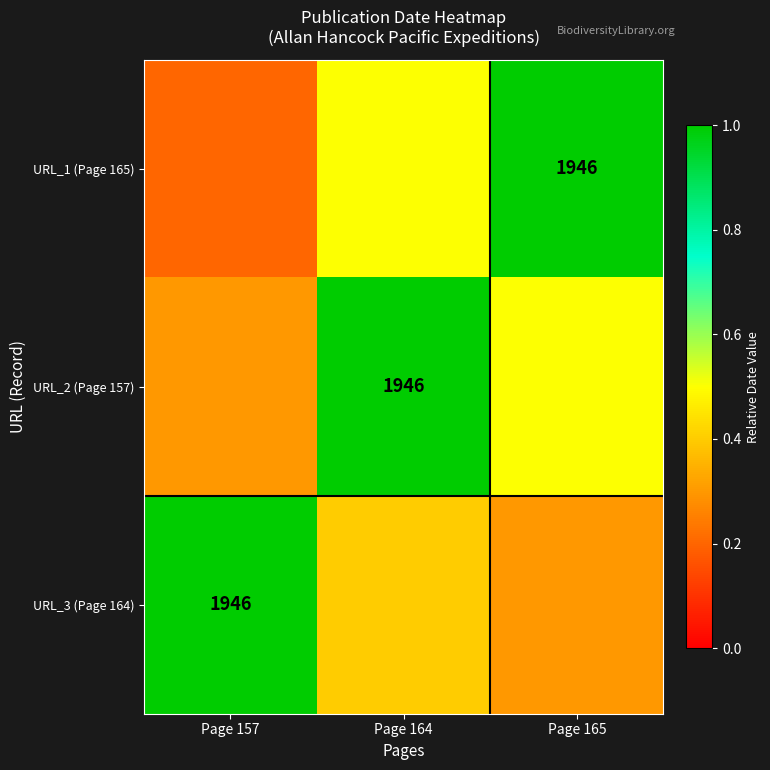

The URL_2 (Page 157) series shows 1946.0 at Page 164. True or false?

True